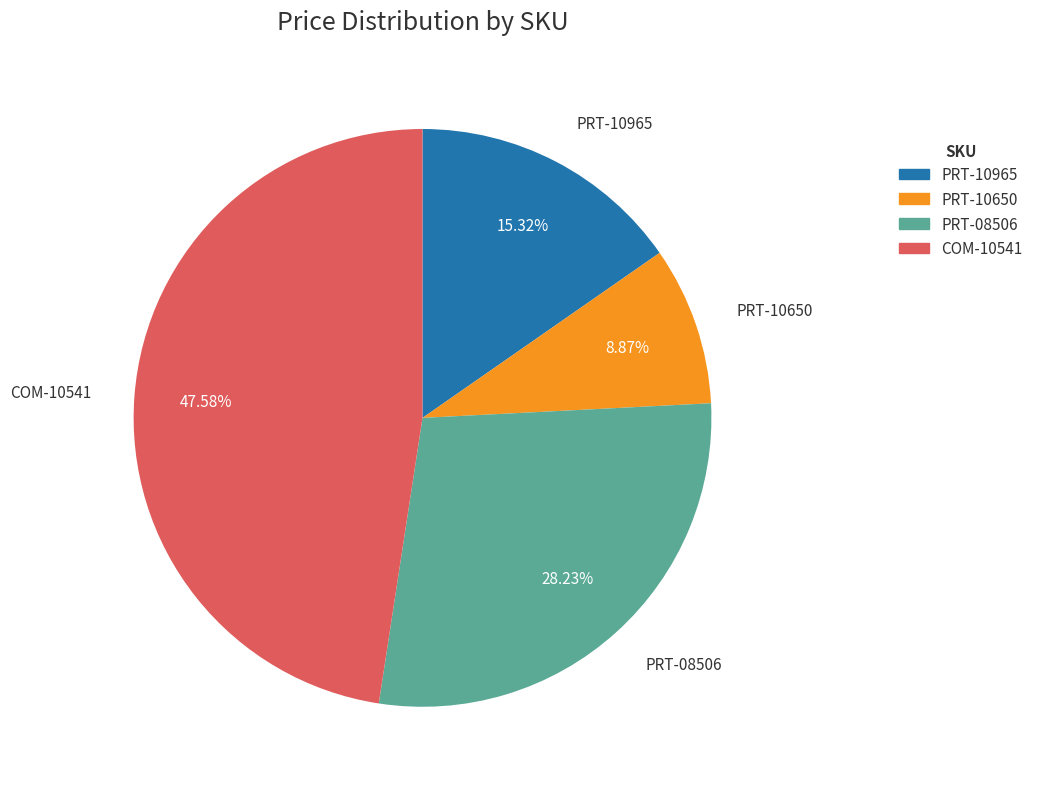

What percentage is NOT represented by PRT-08506?

71.8%